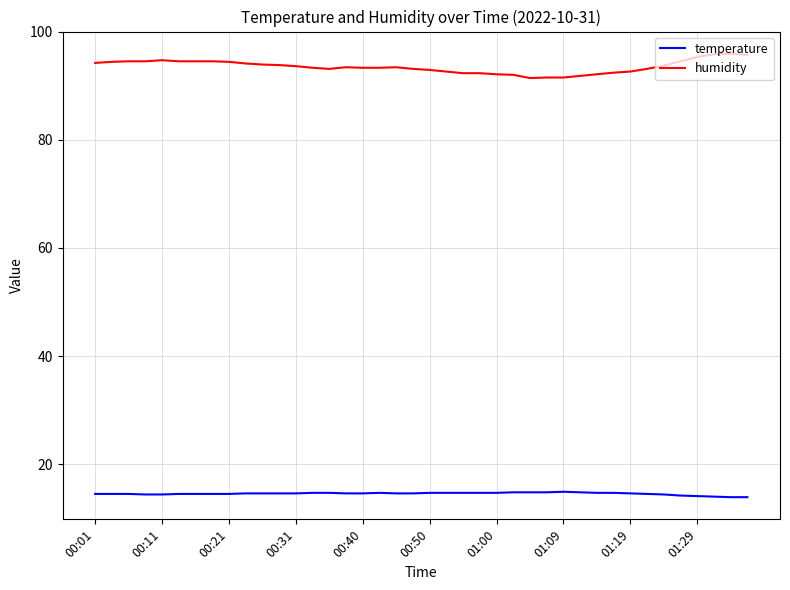

True or false: temperature and humidity intersect in this chart.

False